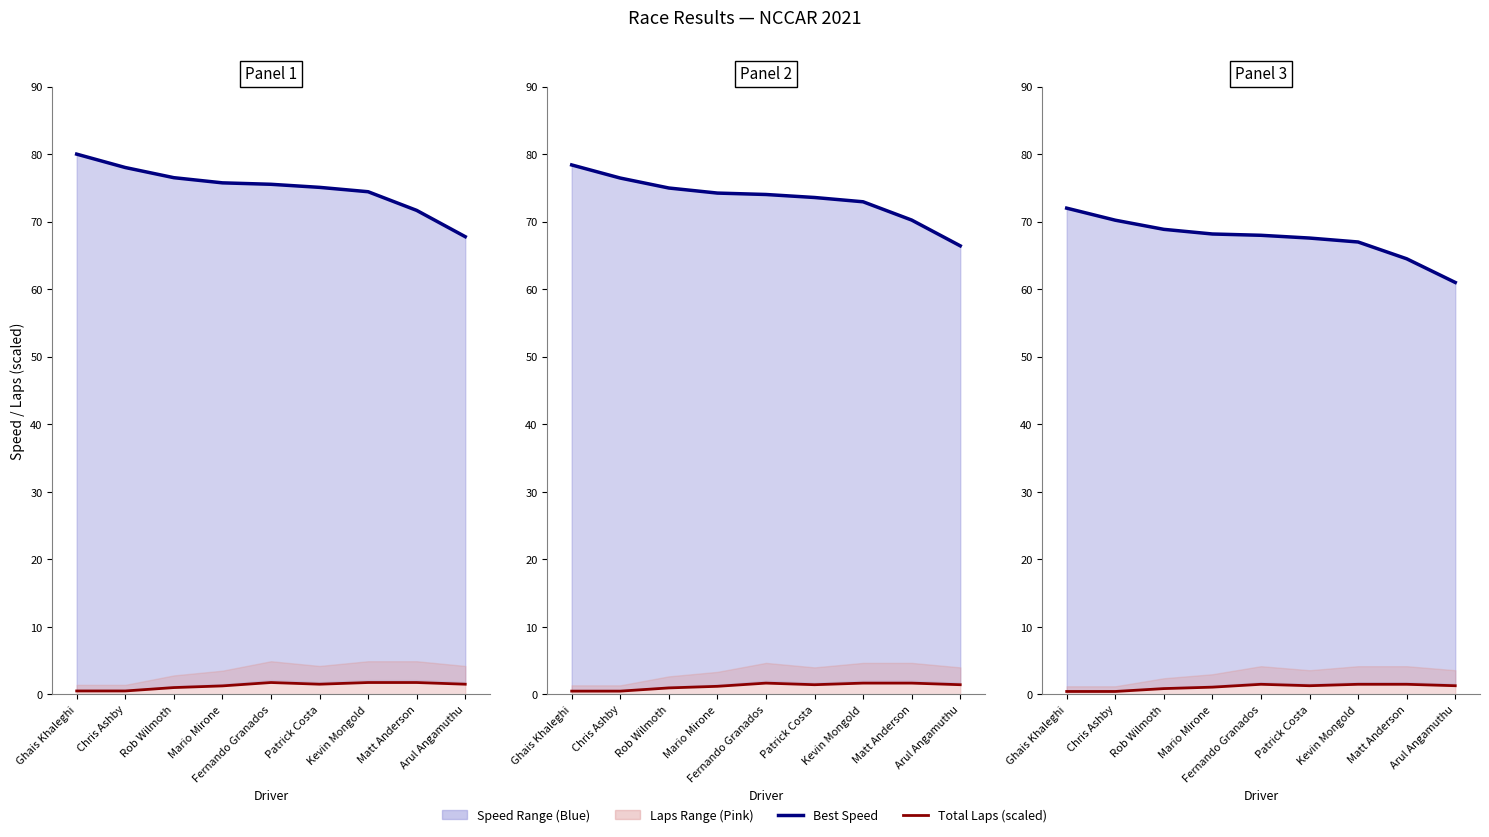

What is the label of the 4th point from the left?

Mario Mirone